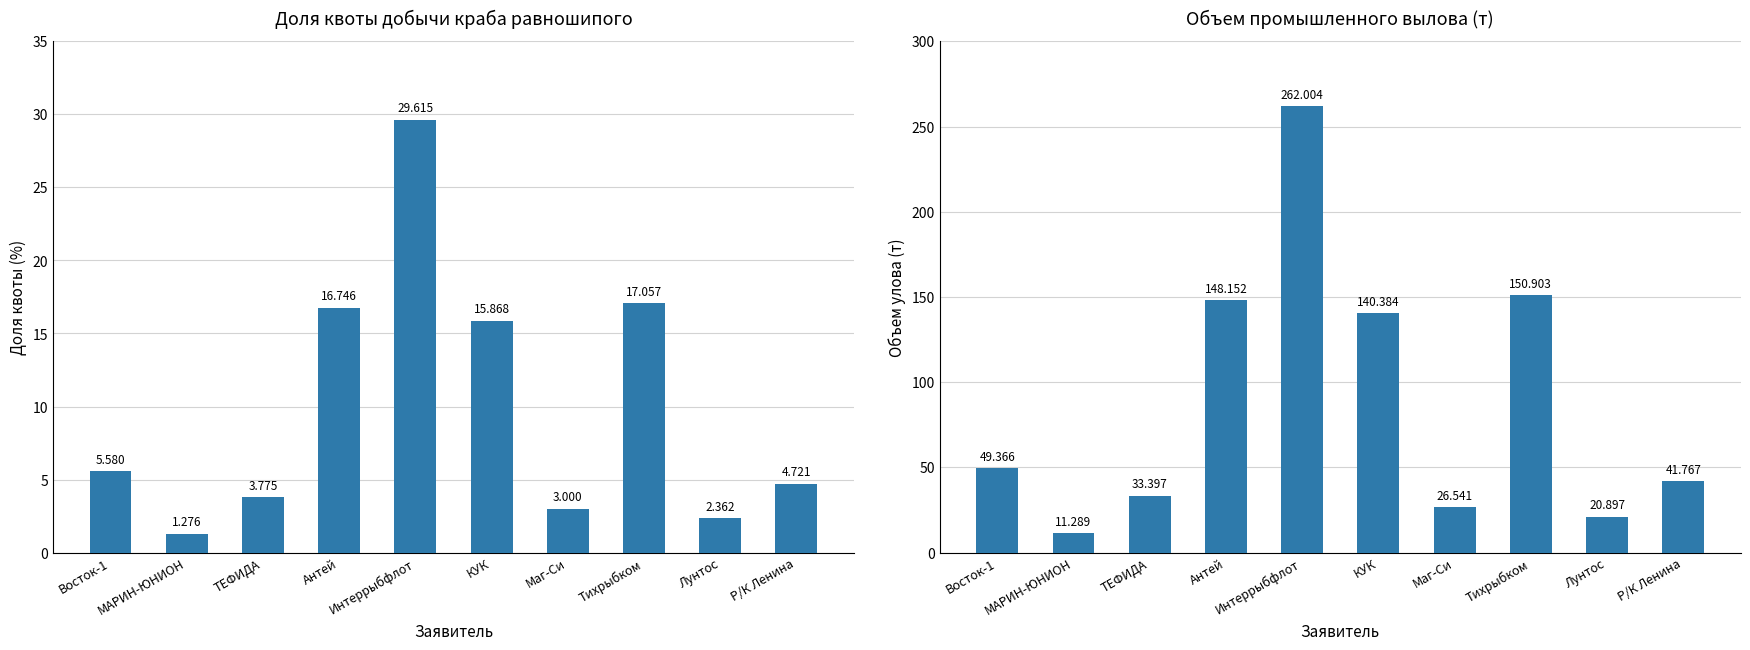

Reading right to left, extract all data points from this chart.

Доля квоты (%): 4.7	2.4	17.1	3.0	15.9	29.6	16.7	3.8	1.3	5.6
Объем улова (т): 41.8	20.9	150.9	26.5	140.4	262.0	148.2	33.4	11.3	49.4